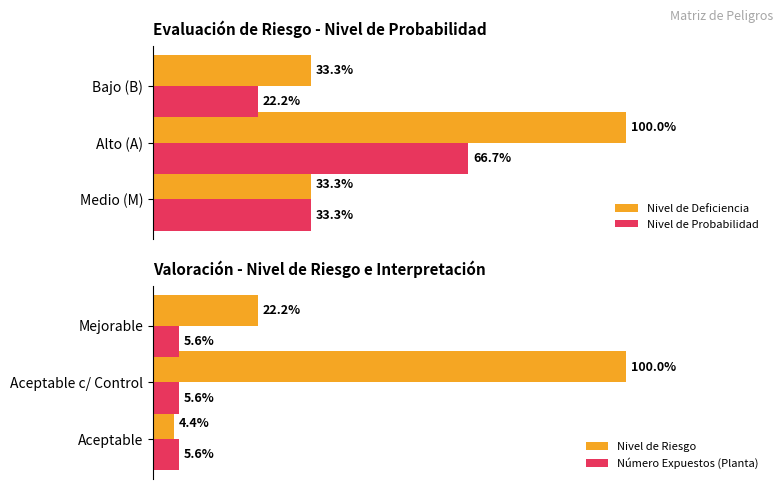

Is the value of Nivel de Probabilidad at Alto (A) greater than the value of Nivel de Deficiencia at Bajo (B)?

Yes